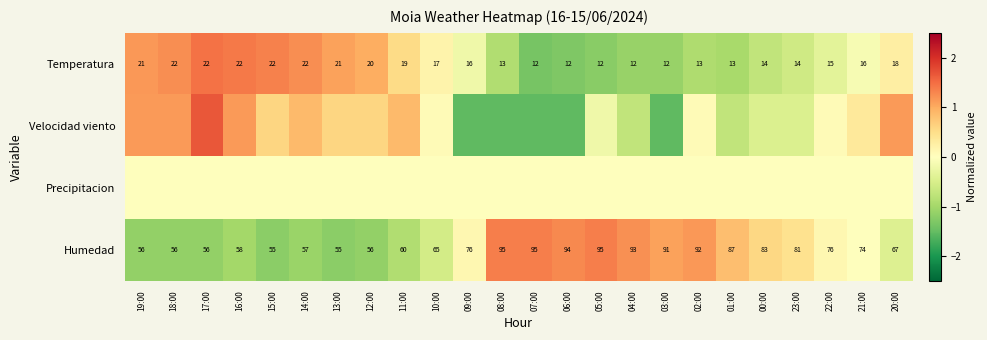

How many values in the Temperatura series are below 16?

11